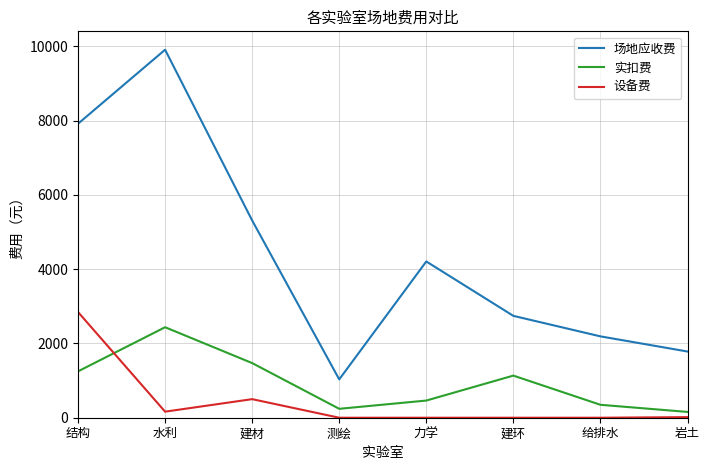

The 实扣费 series shows 1248 at 结构. True or false?

True